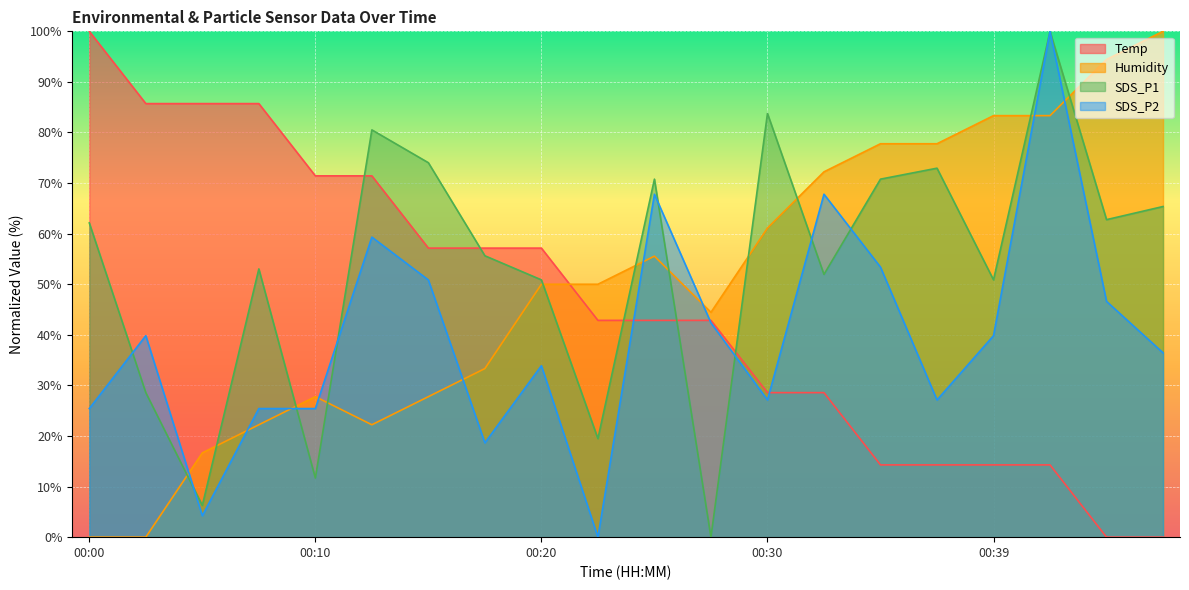

True or false: SDS_P1 has more than 0 points higher than both neighbors.

True